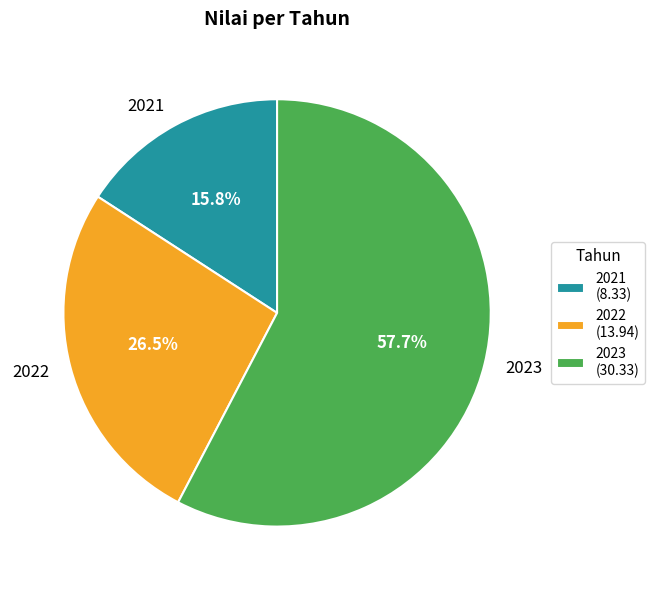

What percentage is NOT represented by 2022?

73.5%